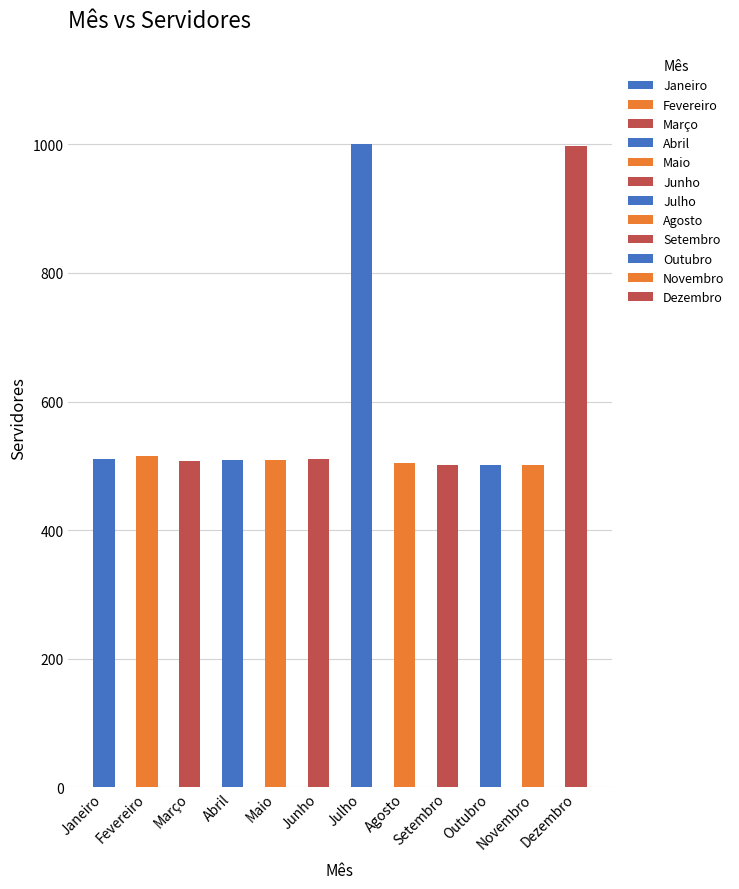

What is the sum of all values?

7069